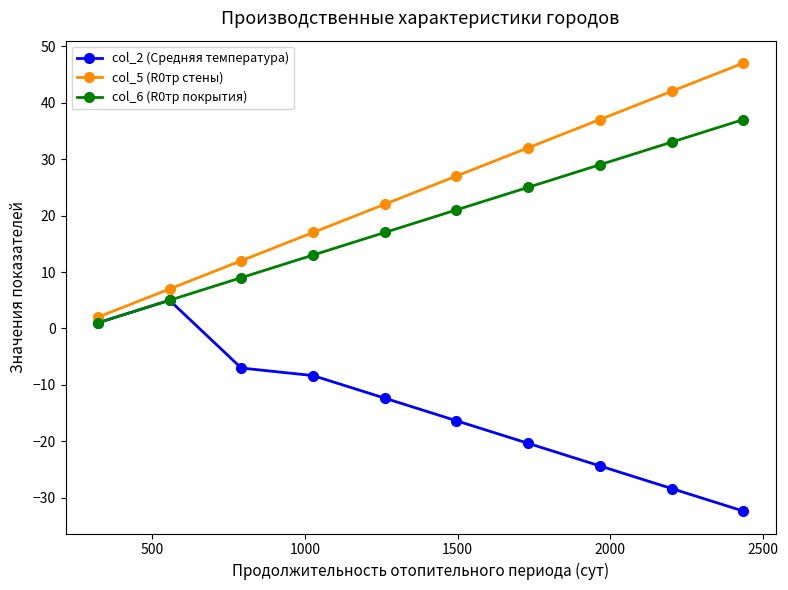

Rank the series by their maximum value, from highest to lowest.

col_5 (R0тр стены), col_6 (R0тр покрытия), col_2 (Средняя температура)